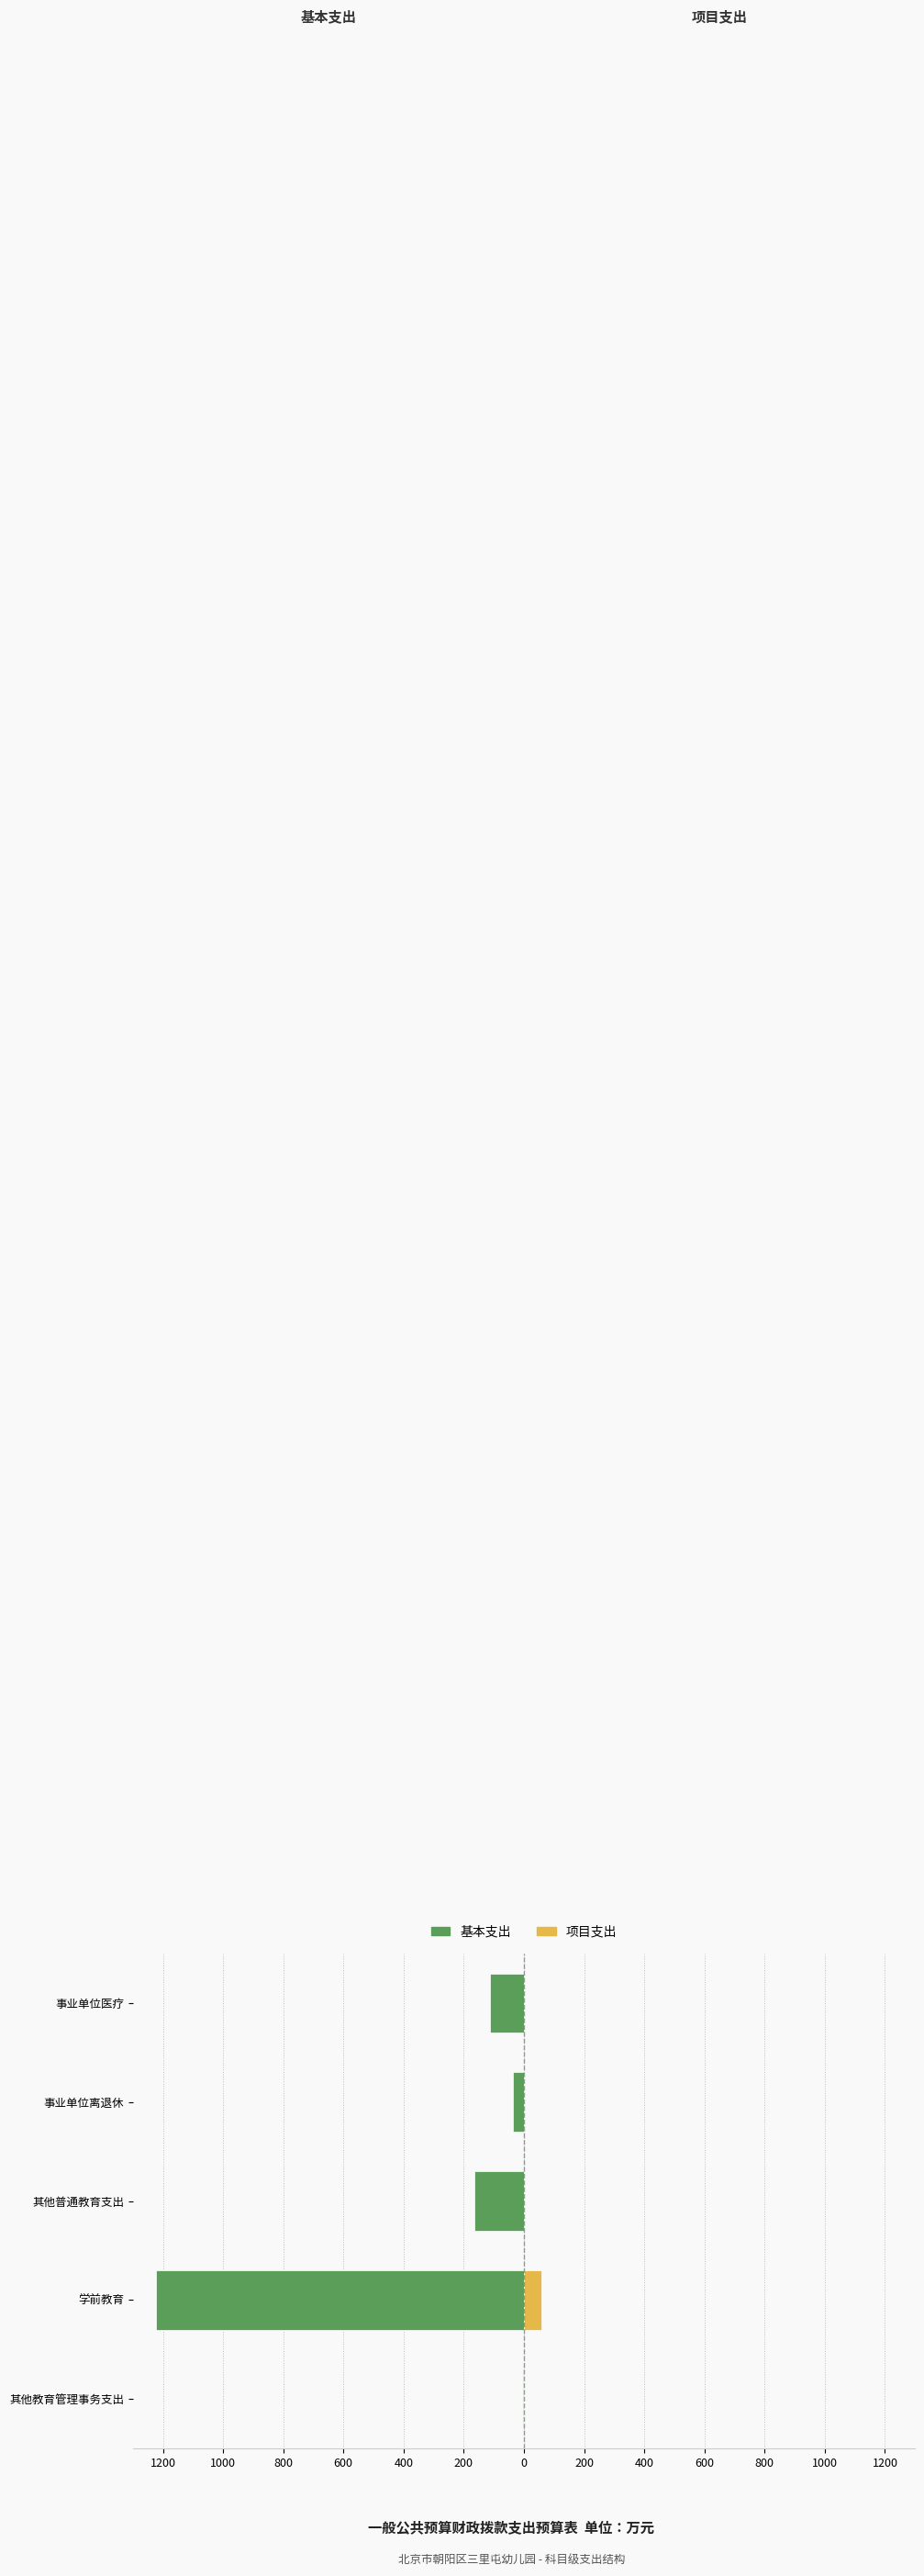

What are all the series names shown in the legend?

基本支出, 项目支出